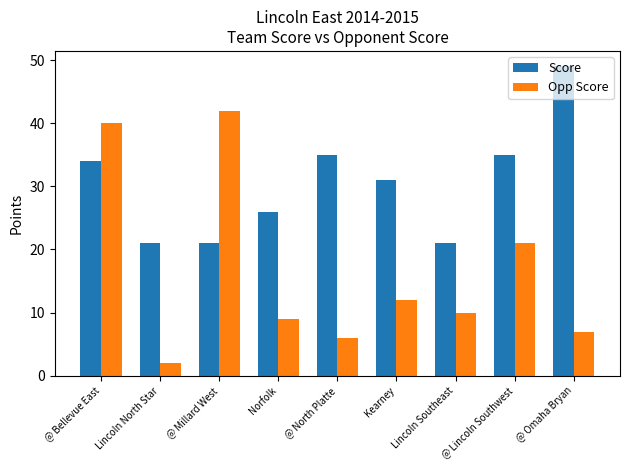

Does the chart contain stacked bars?

No